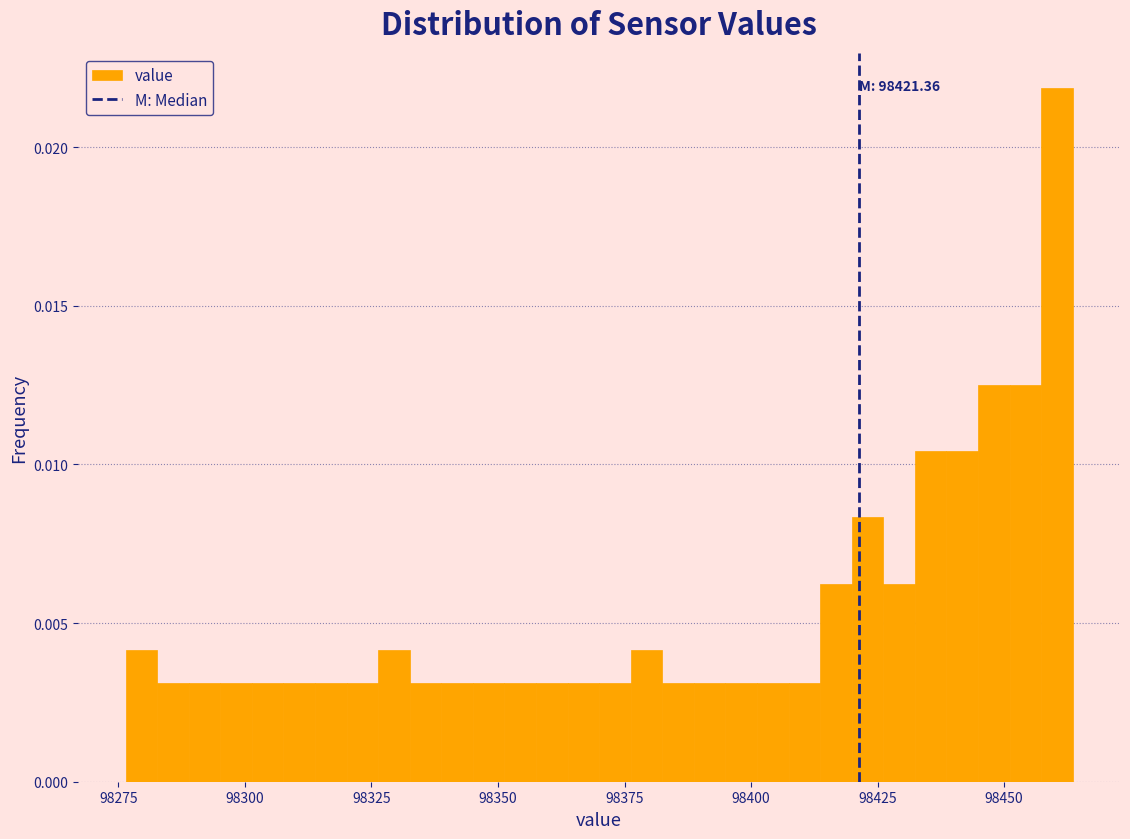

Around what value on the x-axis is the tallest bar? Give the approximate position of its centre, as read against the axis.

98460